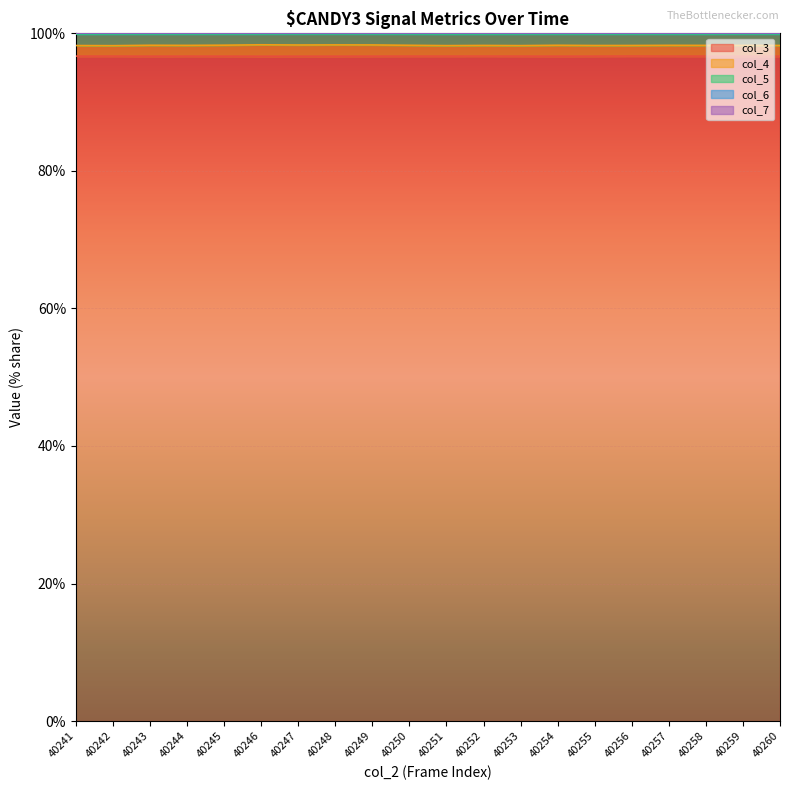

What is the value of the col_4 point at the 20th from the left?

98.2